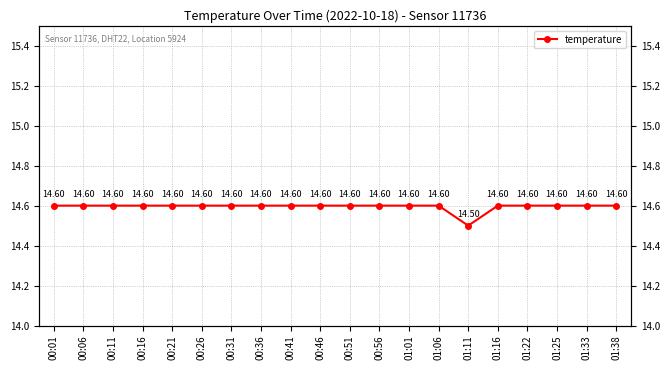

What is the greatest value displayed?

14.6